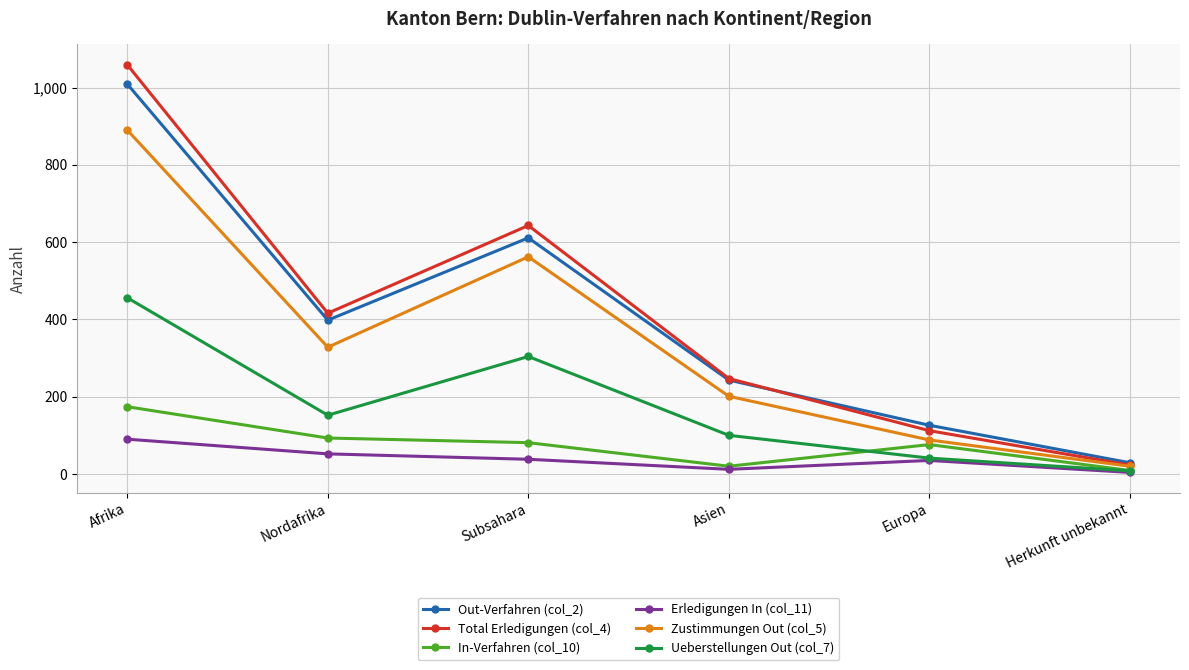

Rank the series by their maximum value, from lowest to highest.

Erledigungen In (col_11), In-Verfahren (col_10), Ueberstellungen Out (col_7), Zustimmungen Out (col_5), Out-Verfahren (col_2), Total Erledigungen (col_4)